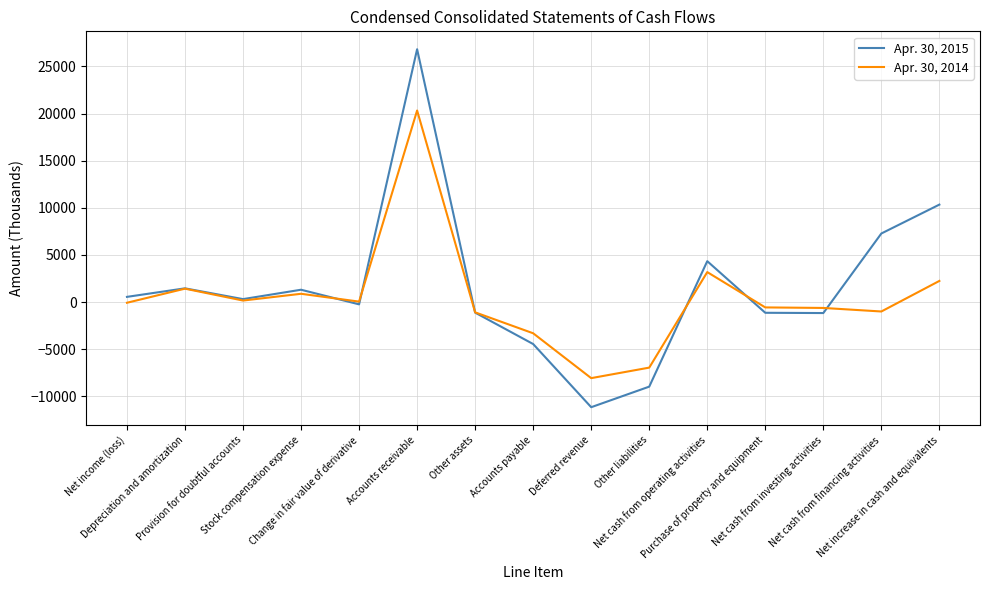

After their last crossing, which series has the higher values: Apr. 30, 2014 or Apr. 30, 2015?

Apr. 30, 2015